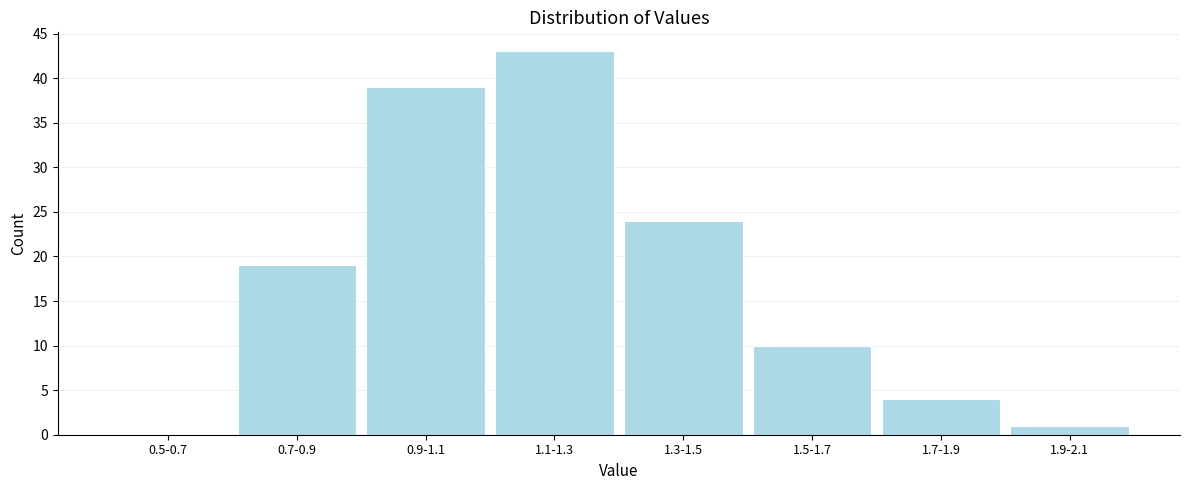

Reading left to right, transcribe all the data shown in this chart.

0.5-0.7=0	0.7-0.9=19	0.9-1.1=39	1.1-1.3=43	1.3-1.5=24	1.5-1.7=10	1.7-1.9=4	1.9-2.1=1